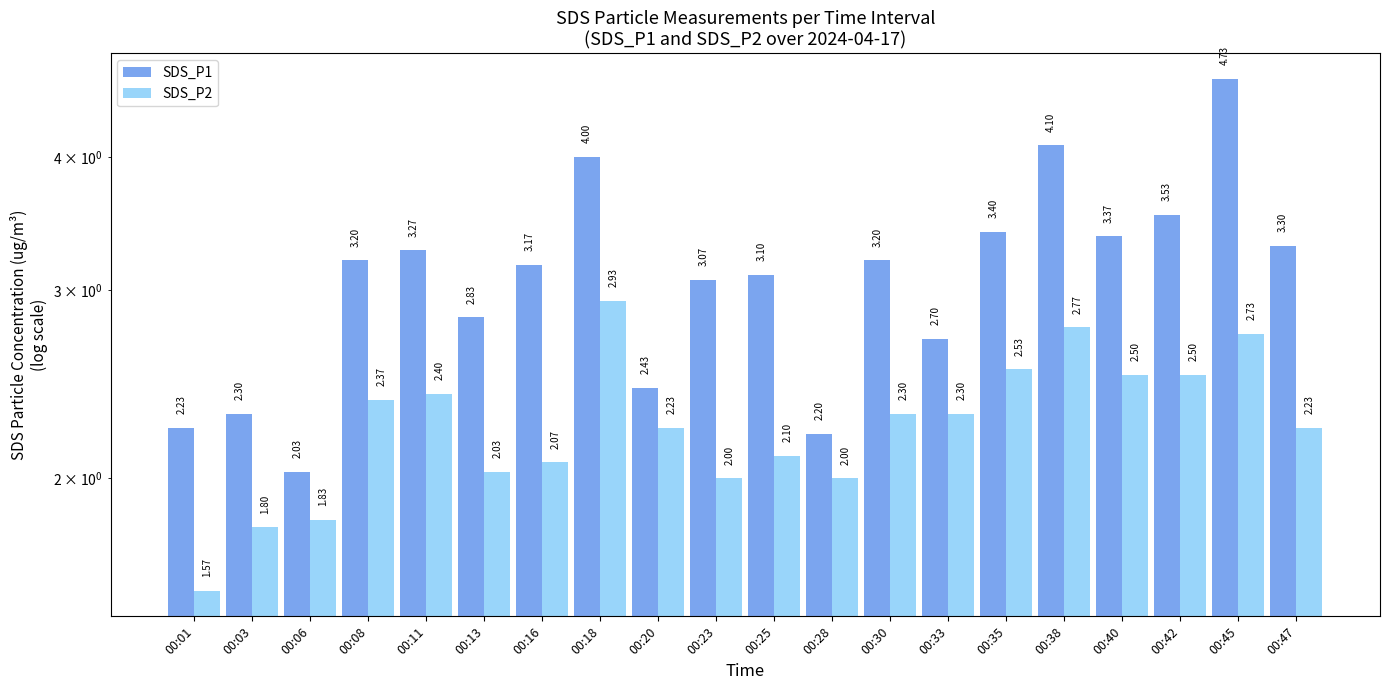

The SDS_P2 series shows 1.9 at 00:18. True or false?

False